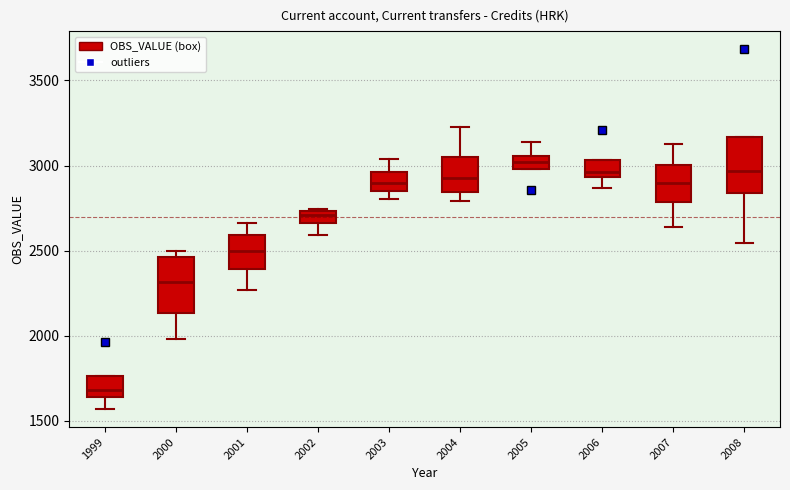

Where does the upper whisker of the box at x = 2003 end on the y-axis? The values are not printed on the chart, so give them approximately, as read against the axis.

3050